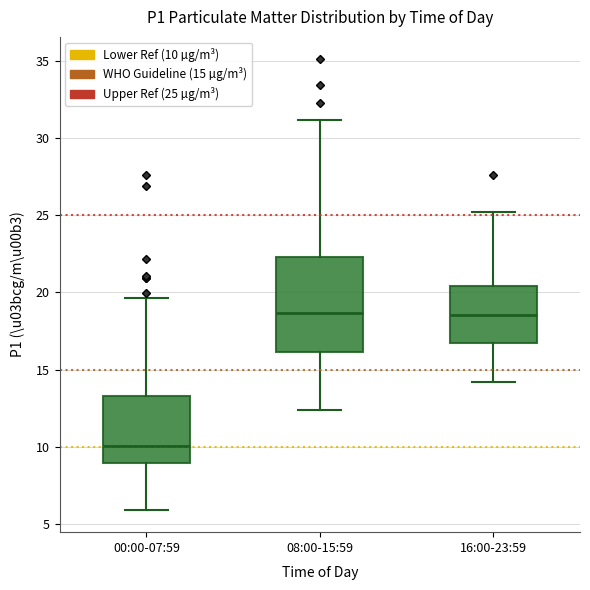

Reading left to right, read every box against the y-axis: the position of its median line, the range the box covers, and the ends of its whiskers. The values are not printed on the chart, so give them approximately, as read against the axis.

00:00-07:59: median 10.0, box 9.0 to 13.5, whiskers 6.0 to 19.5
08:00-15:59: median 18.5, box 16.0 to 22.5, whiskers 12.5 to 31.0
16:00-23:59: median 18.5, box 16.5 to 20.5, whiskers 14.0 to 25.0